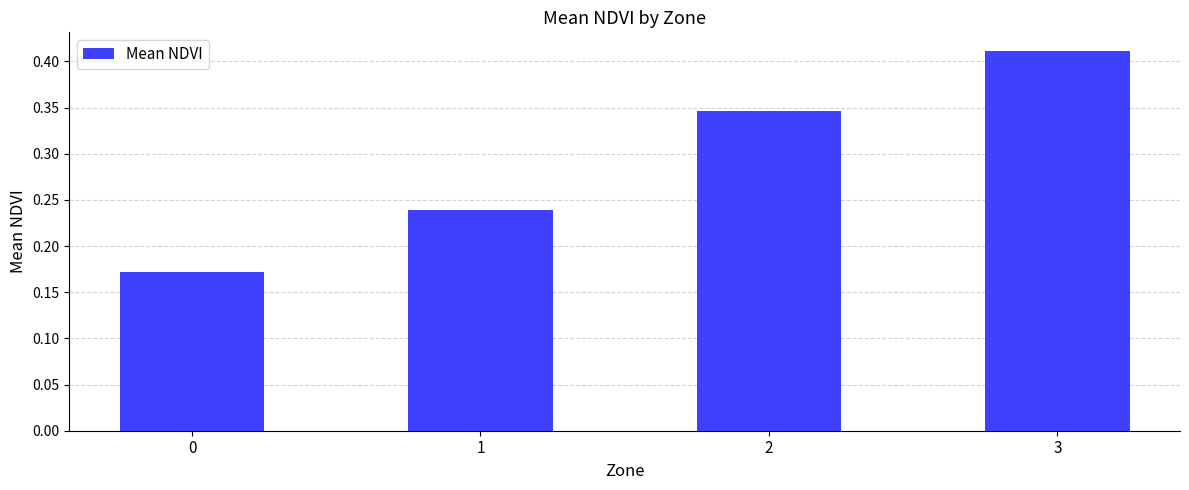

The chart shows a value of 0.2 at 3. True or false?

False